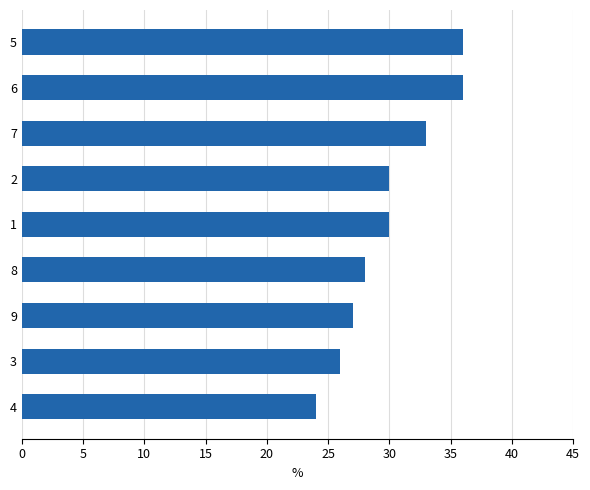

The chart shows a value of 26 at 3. True or false?

True